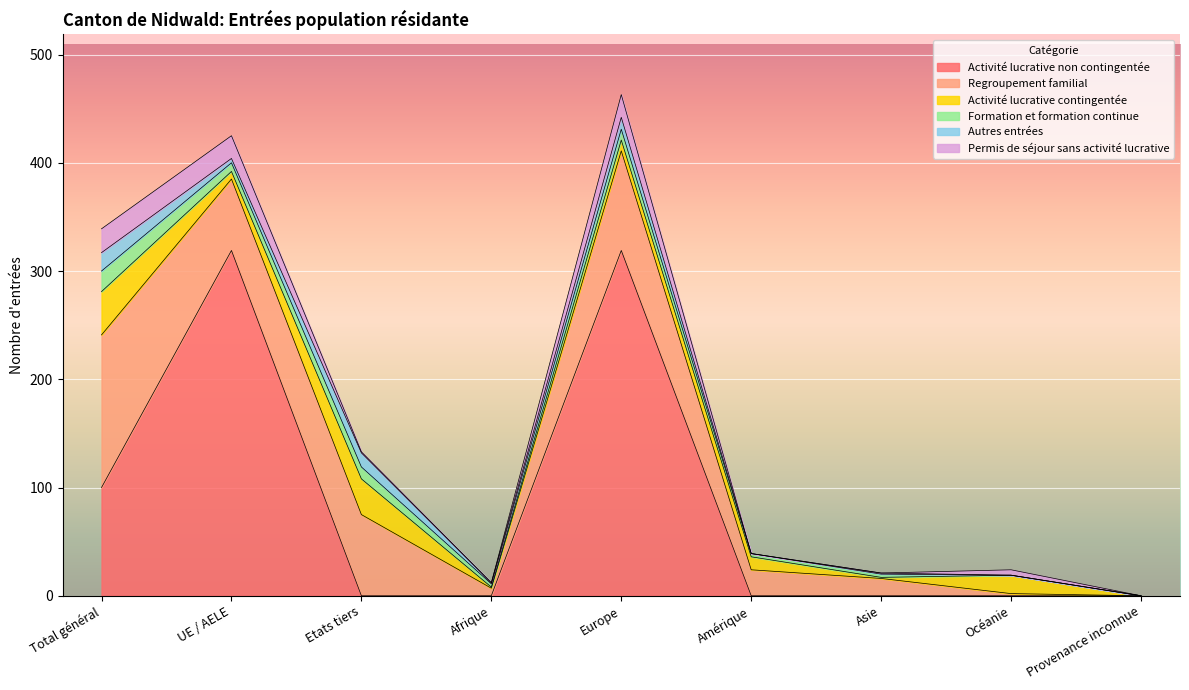

True or false: Autres entrées has a value of 0 at Provenance inconnue.

True